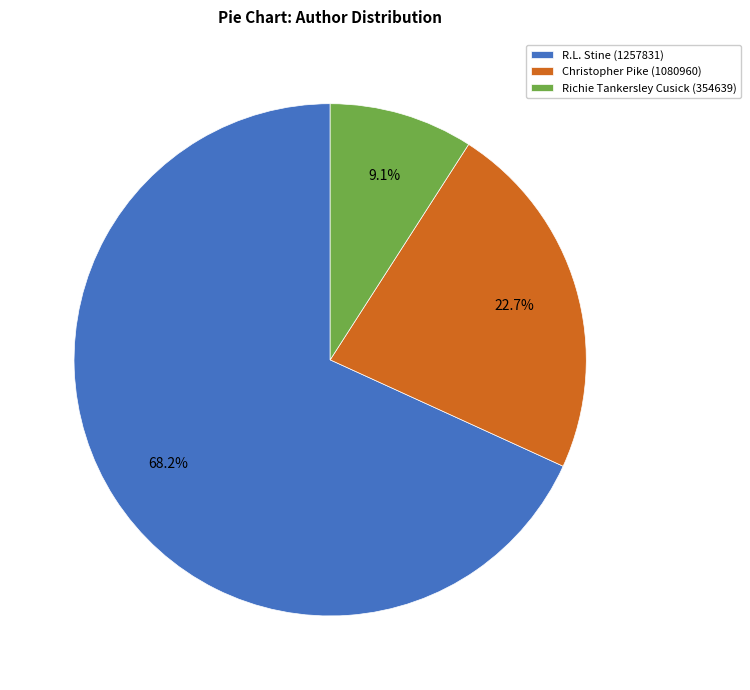

Approximately how many times larger is the value at Christopher Pike (1080960) compared to Richie Tankersley Cusick (354639)?

2.5